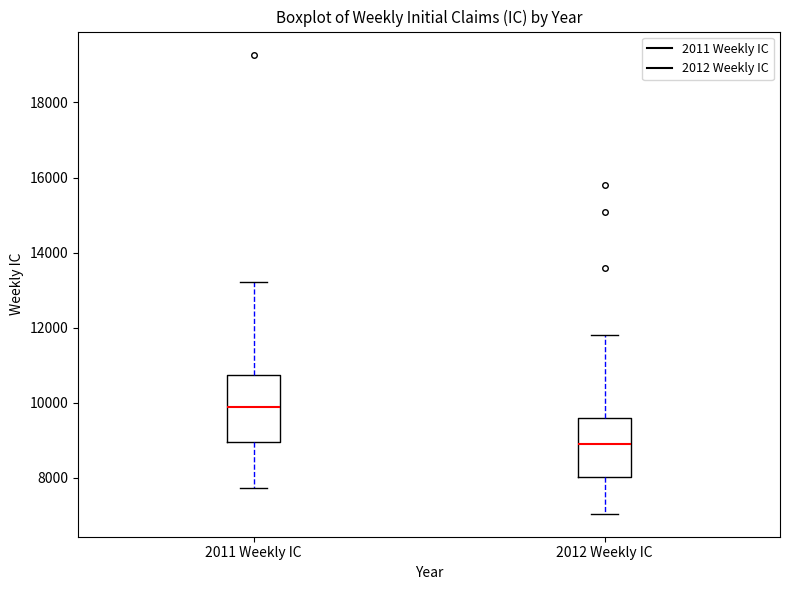

Reading left to right, transcribe this box plot: for each box, give where its median line is, the range the box spans, and where its two whiskers end, as read against the y-axis. The values are not printed on the chart, so give them approximately, as read against the axis.

2011 Weekly IC: median 9800, box 9000 to 10800, whiskers 7800 to 13200
2012 Weekly IC: median 8800, box 8000 to 9600, whiskers 7000 to 11800